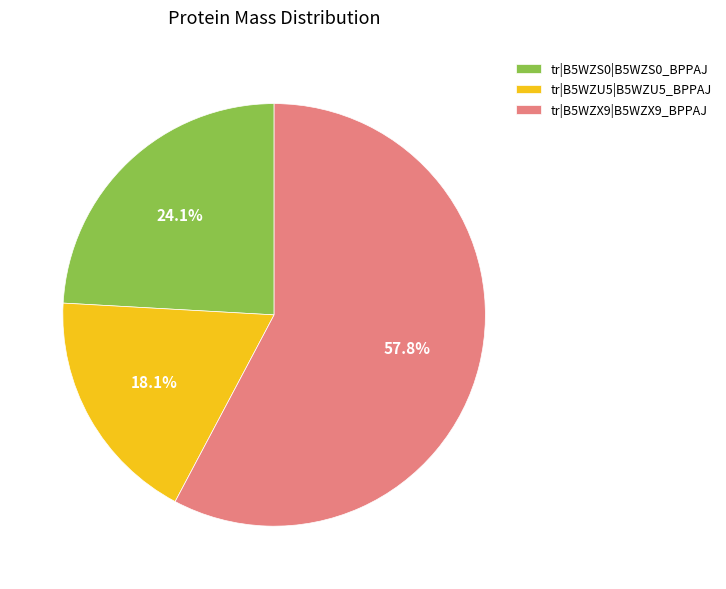

Rank the categories by value from lowest to highest.

tr|B5WZU5|B5WZU5_BPPAJ, tr|B5WZS0|B5WZS0_BPPAJ, tr|B5WZX9|B5WZX9_BPPAJ